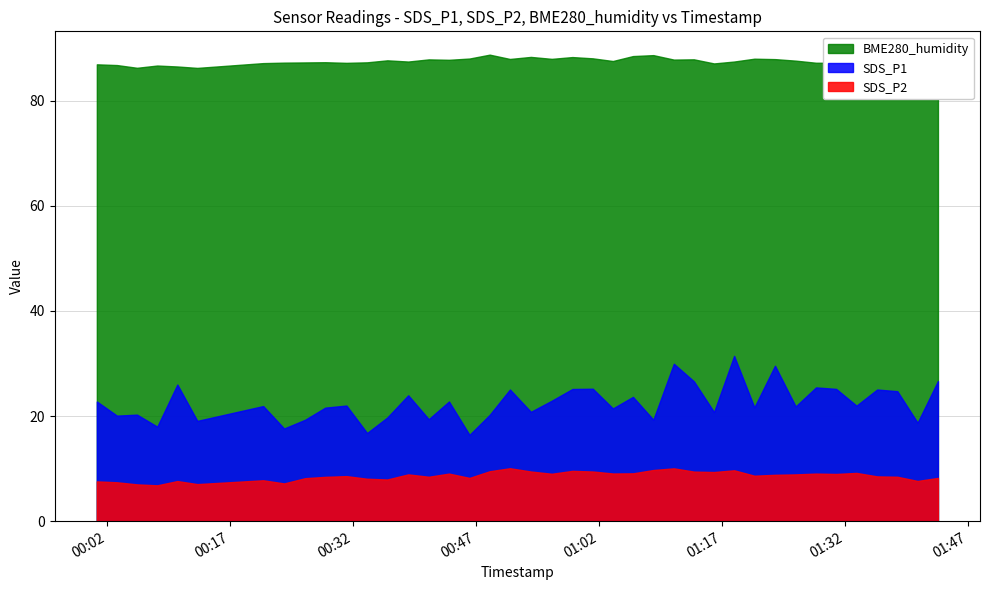

At which category is the sum across all series the highest?

29